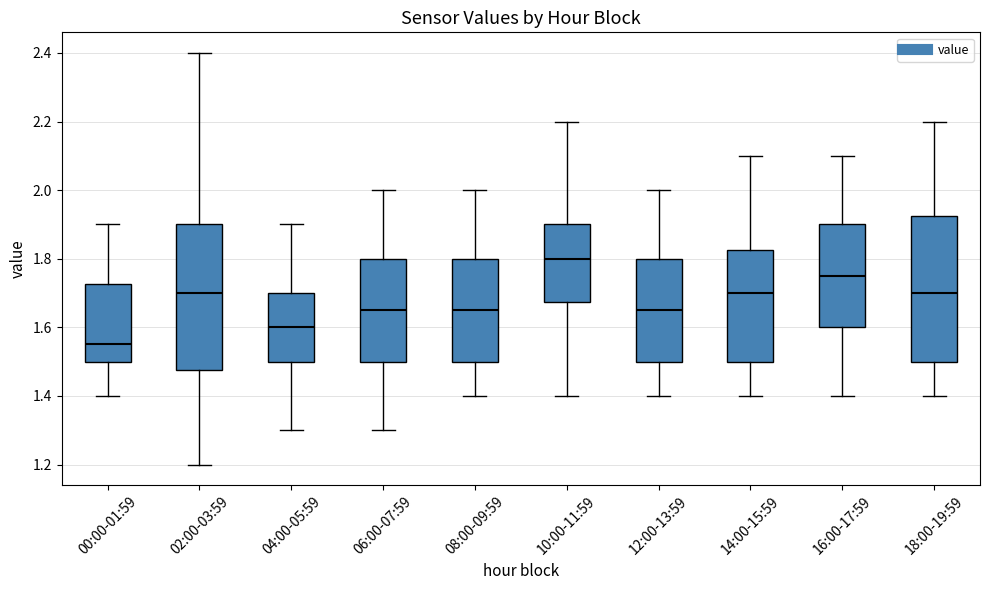

Which box has the highest median line?

10:00-11:59